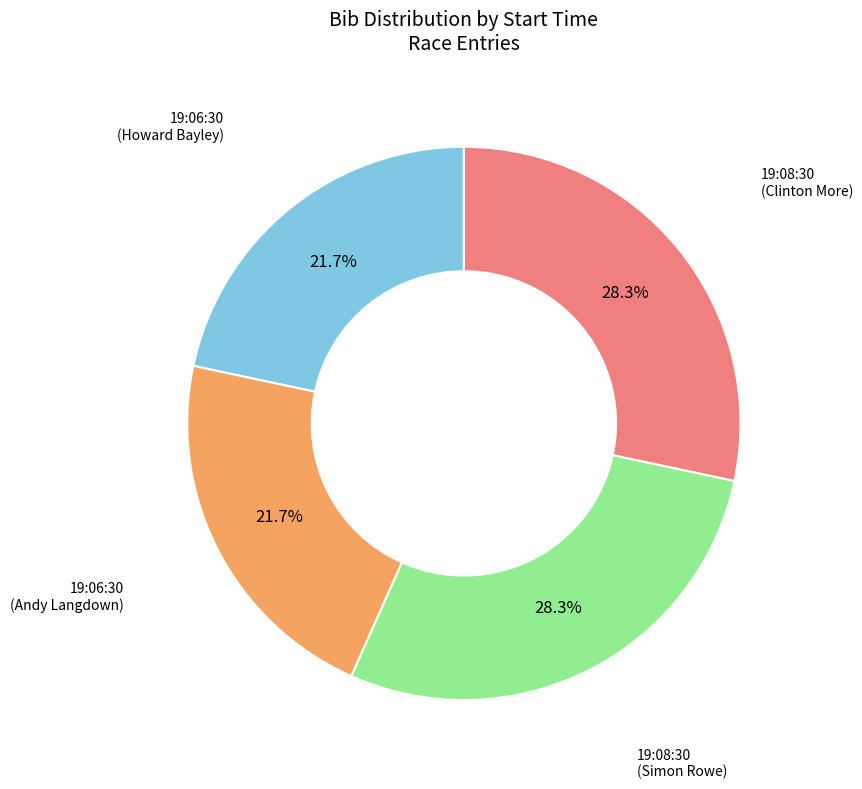

Is there any slice that represents more than half of the pie?

No